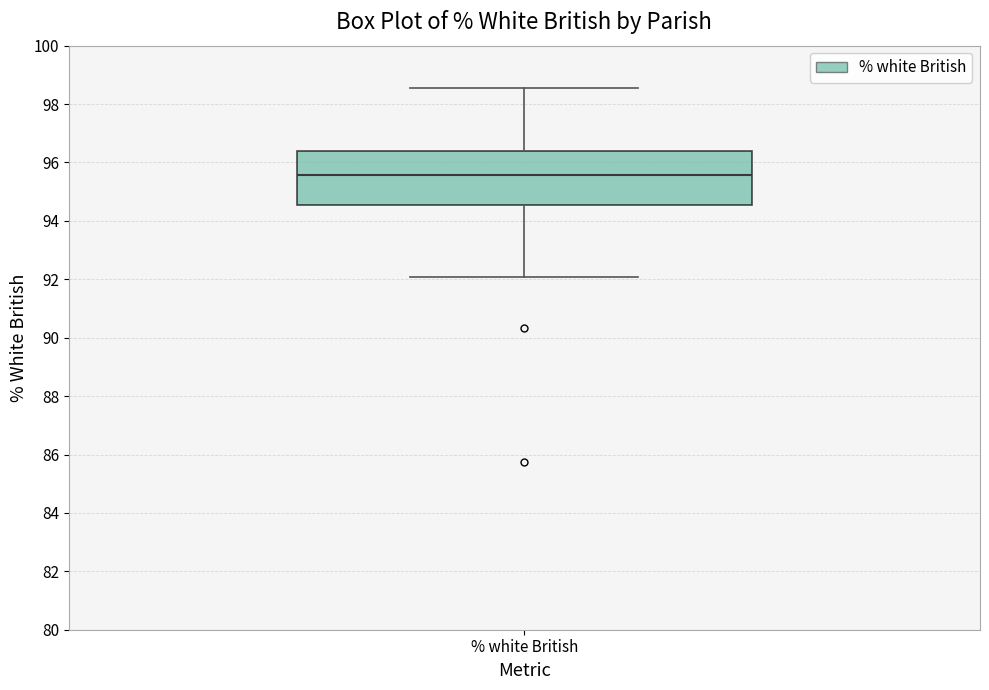

Where is the upper edge of the box for % white British on the y-axis? The values are not printed on the chart, so give them approximately, as read against the axis.

96.4